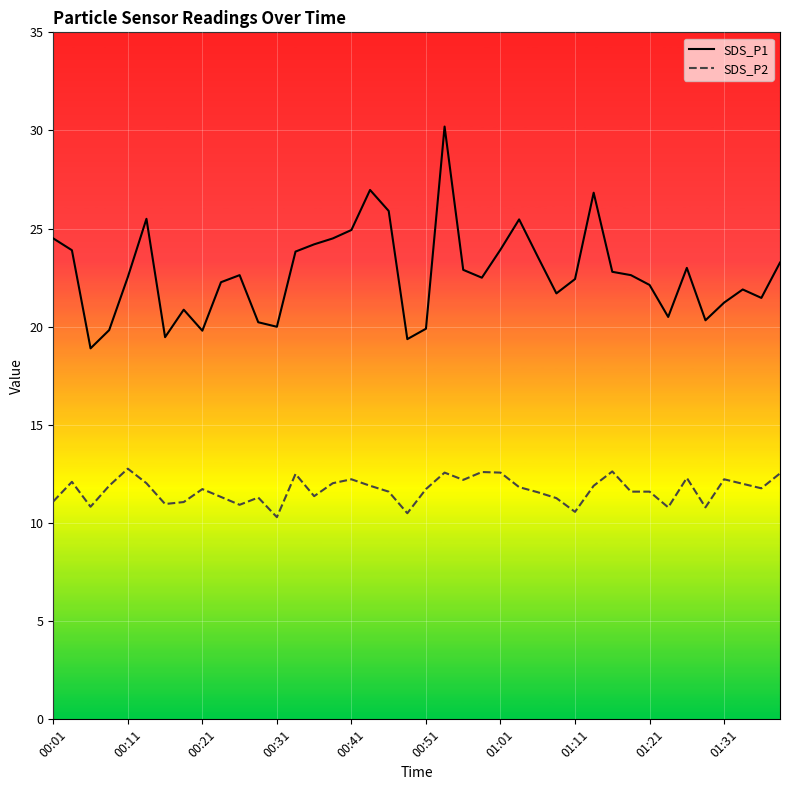

Which series has the largest total across all categories?

SDS_P1